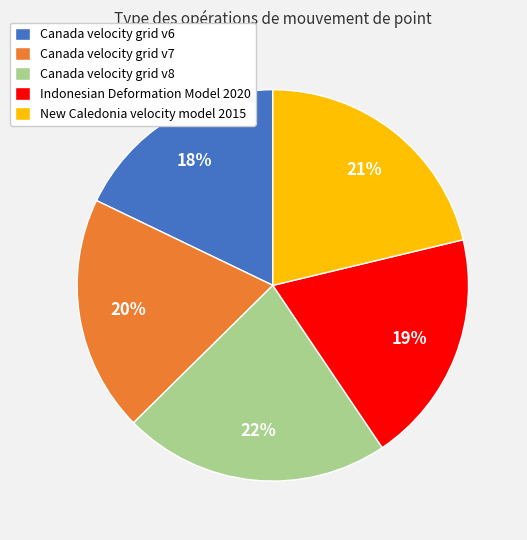

Does any single category account for the majority?

No